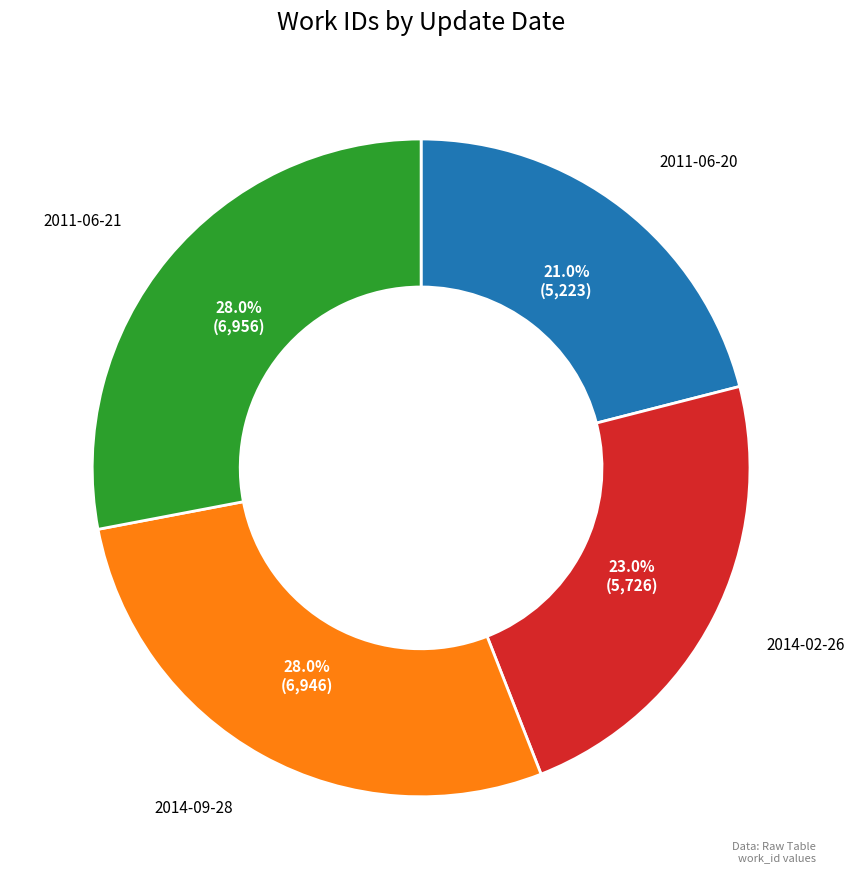

What percentage is the 2014-02-26 slice, to the nearest percent?

23%